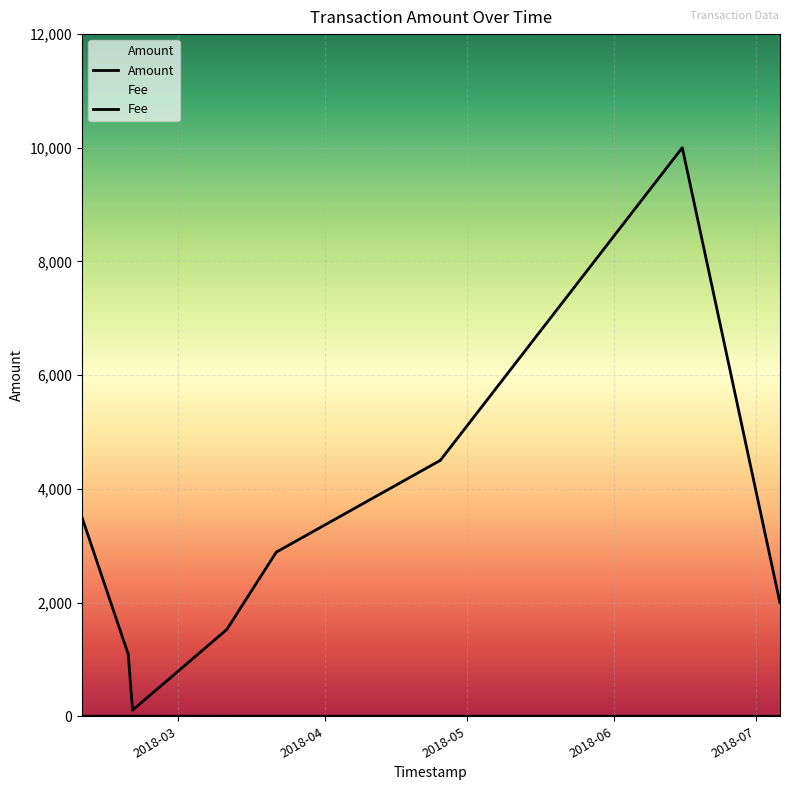

How many lines are shown in the chart?

2